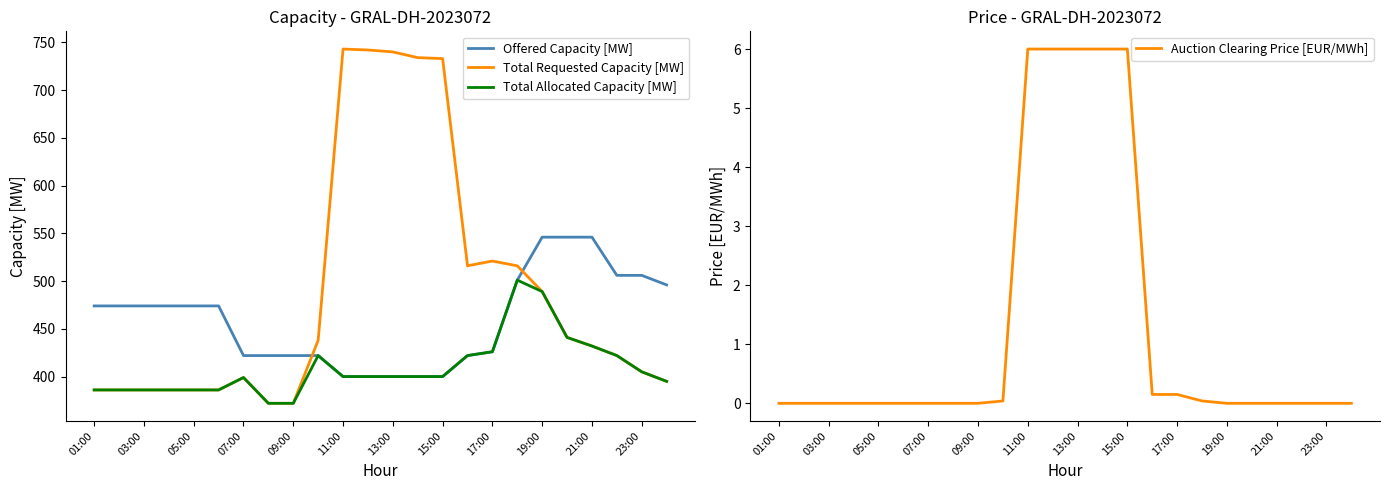

What is the value of the Total Requested Capacity [MW] point at the 16th from the left?

516.0